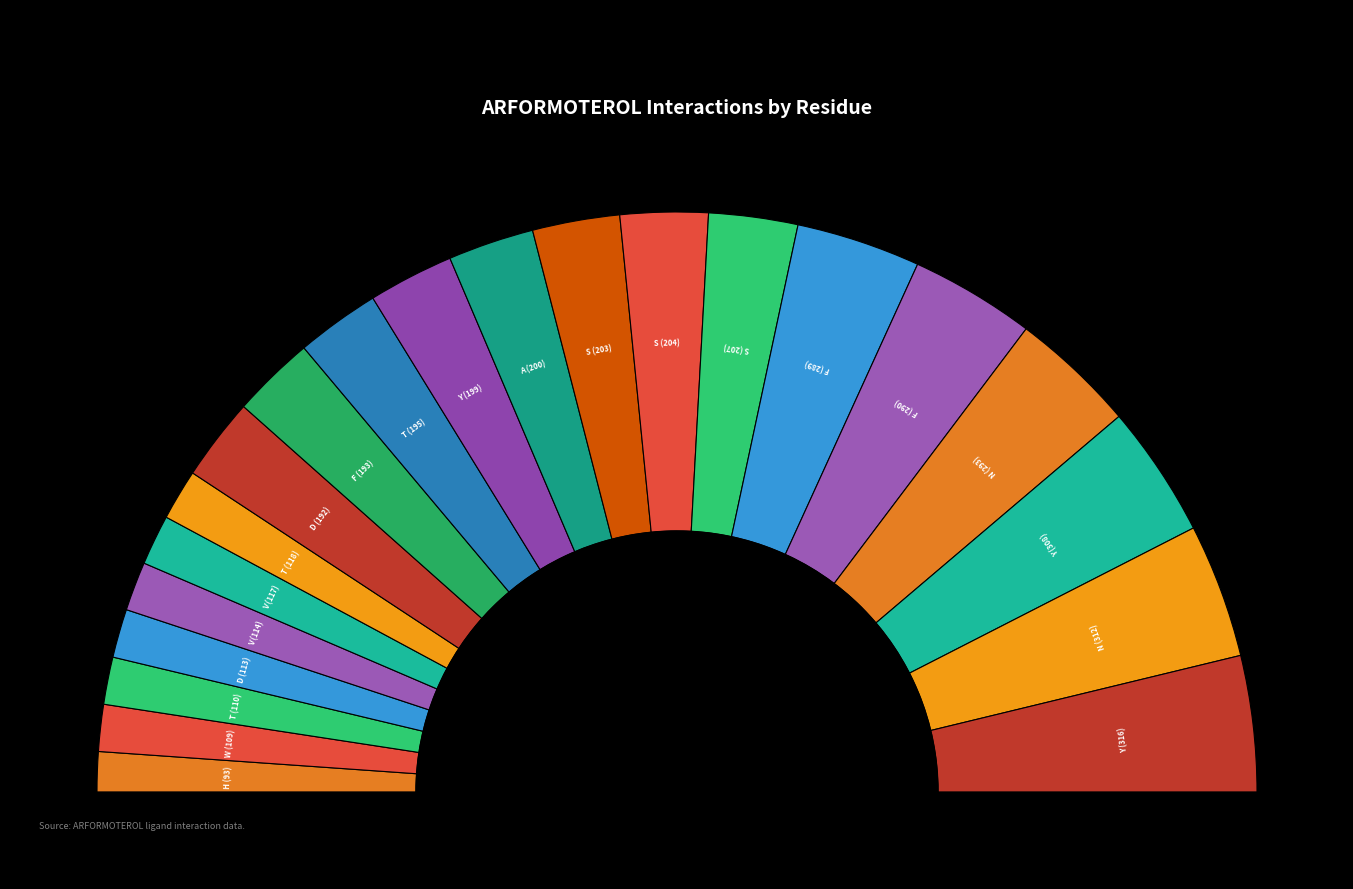

Count the number of slices in the pie.

21